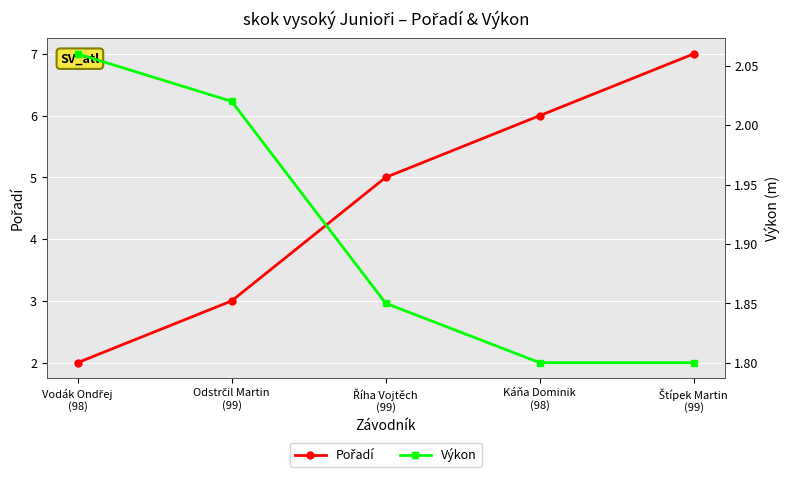

What is the label of the 1st point from the left?

Vodák Ondřej
(98)